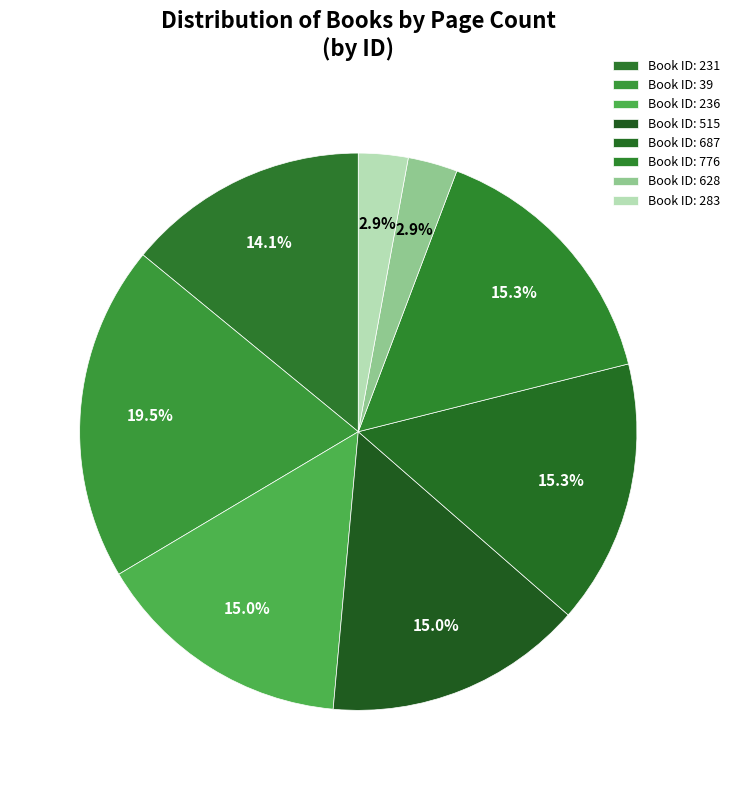

To the nearest percent, what is the average slice percentage?

12%